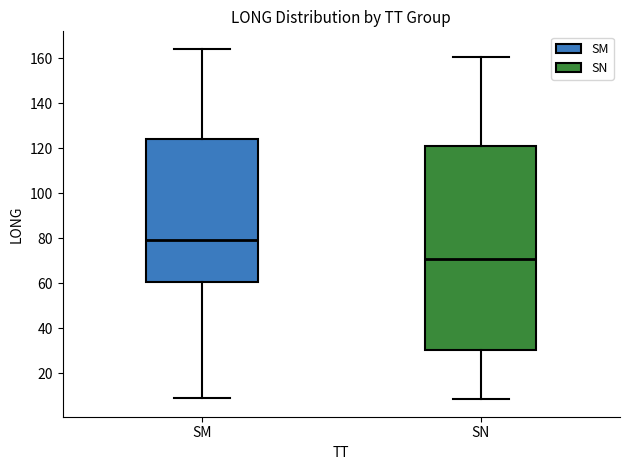

Reading left to right, read every box against the y-axis: the position of its median line, the range the box covers, and the ends of its whiskers. The values are not printed on the chart, so give them approximately, as read against the axis.

SM: median 80, box 60 to 124, whiskers 8 to 164
SN: median 70, box 30 to 120, whiskers 8 to 160